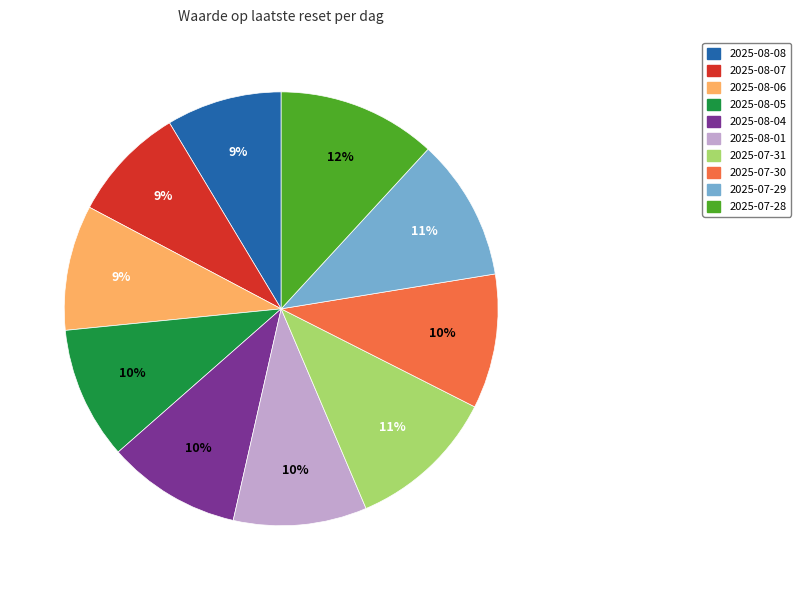

Count the number of slices in the pie.

10